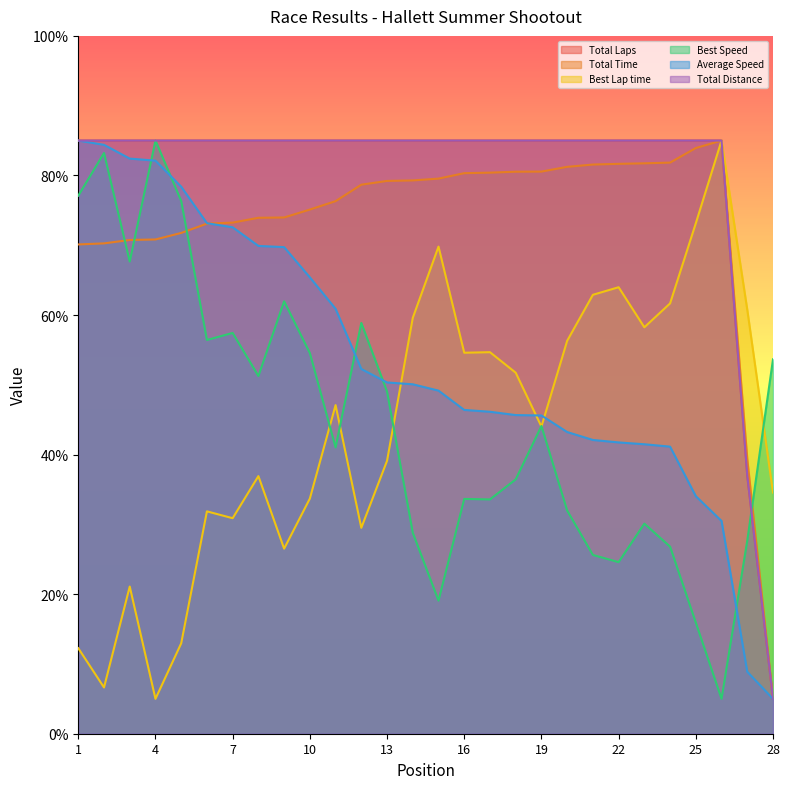

How many lines are shown in the chart?

6